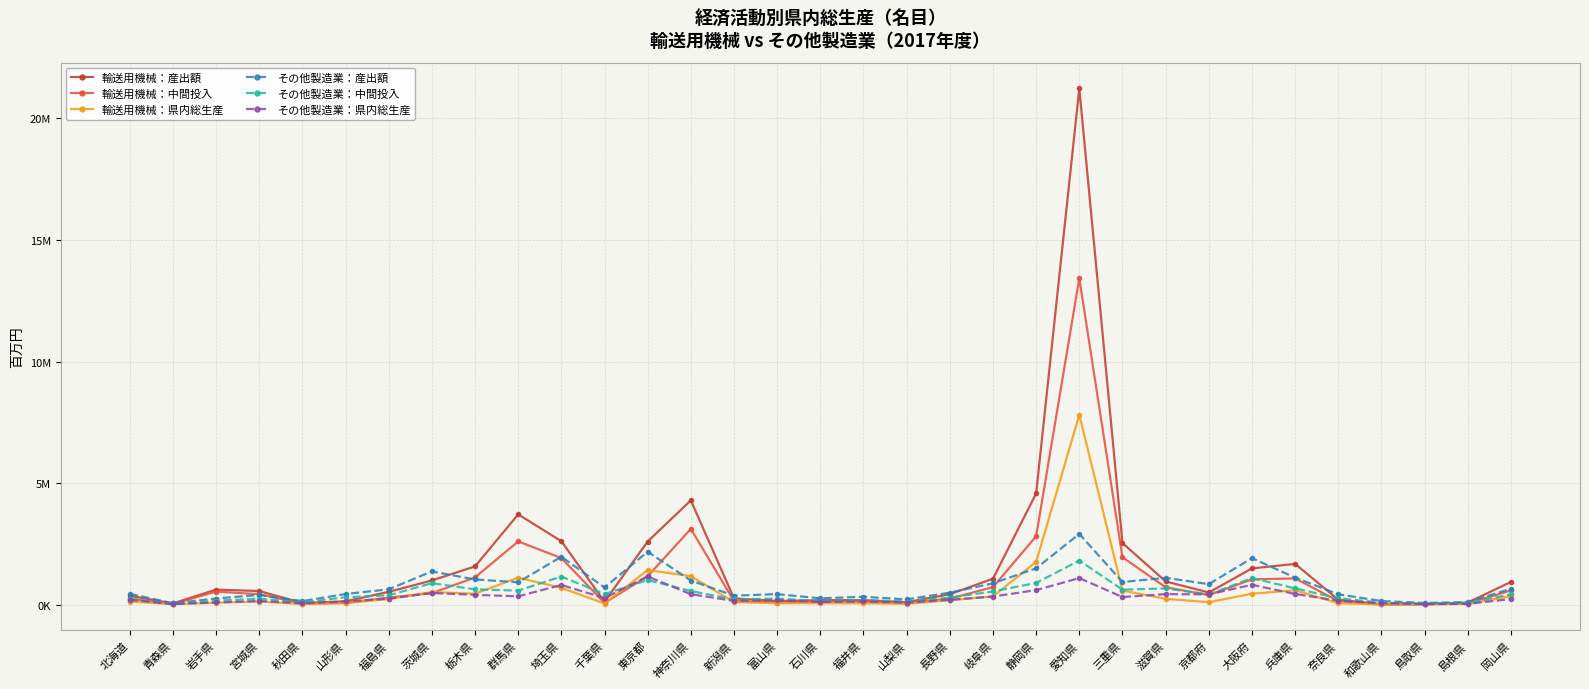

Where does the その他製造業：産出額 series first go above 632463?

茨城県